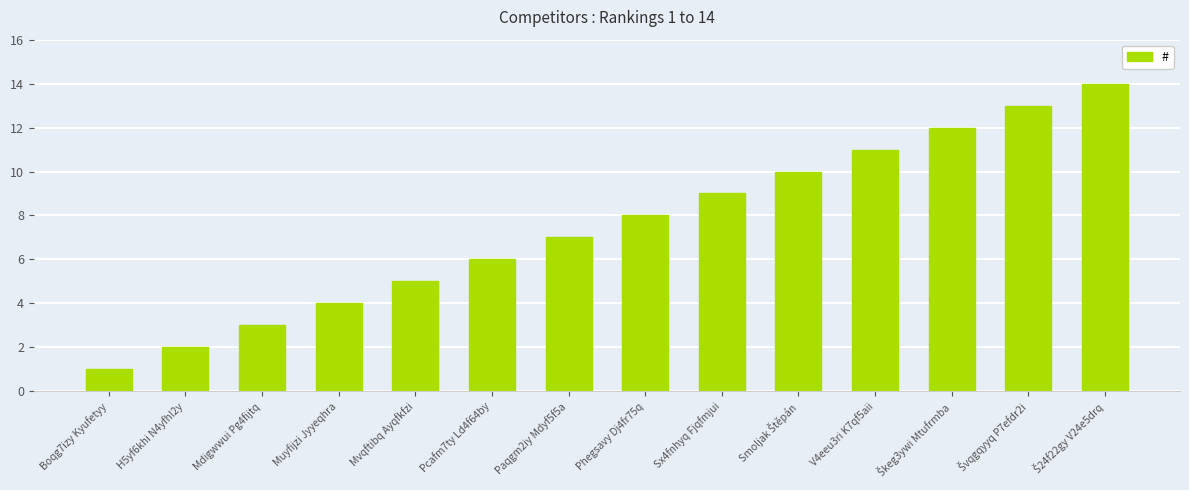

At which category does the chart reach its minimum across all series?

Boqg7izy Kyufetyy